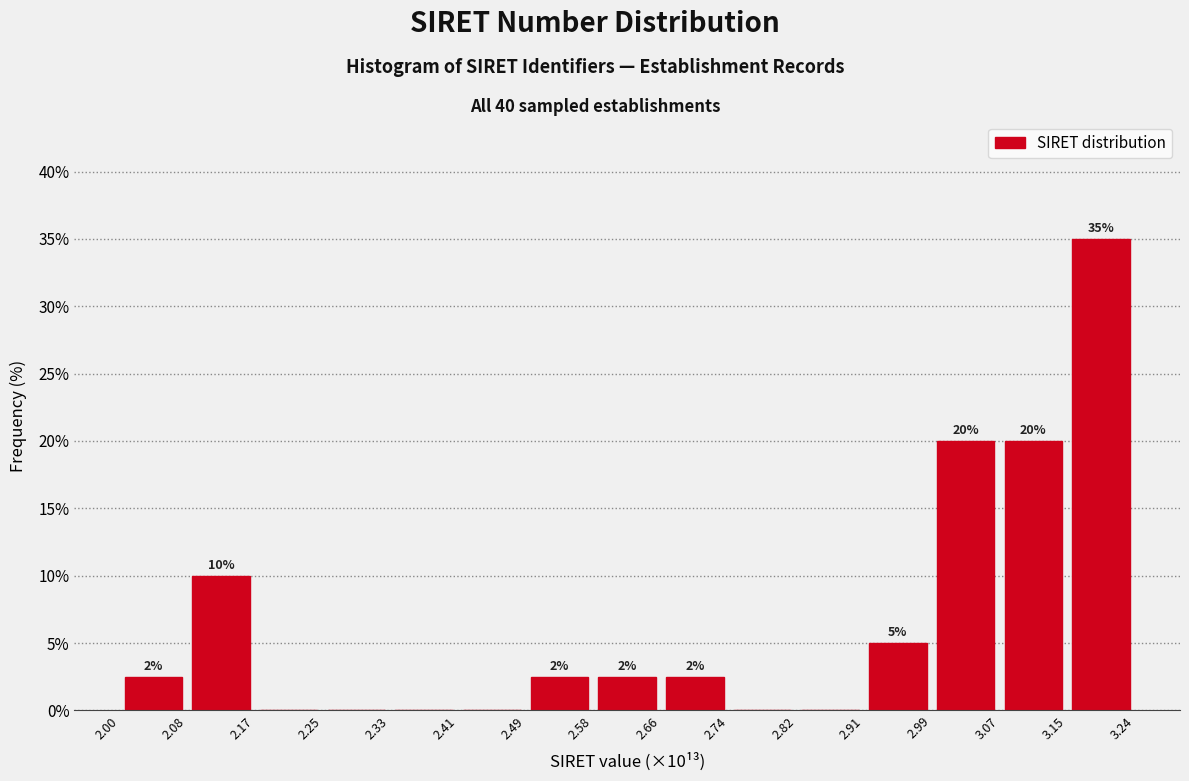

Over which range of the x-axis is the bar tallest?

3.15 to 3.24